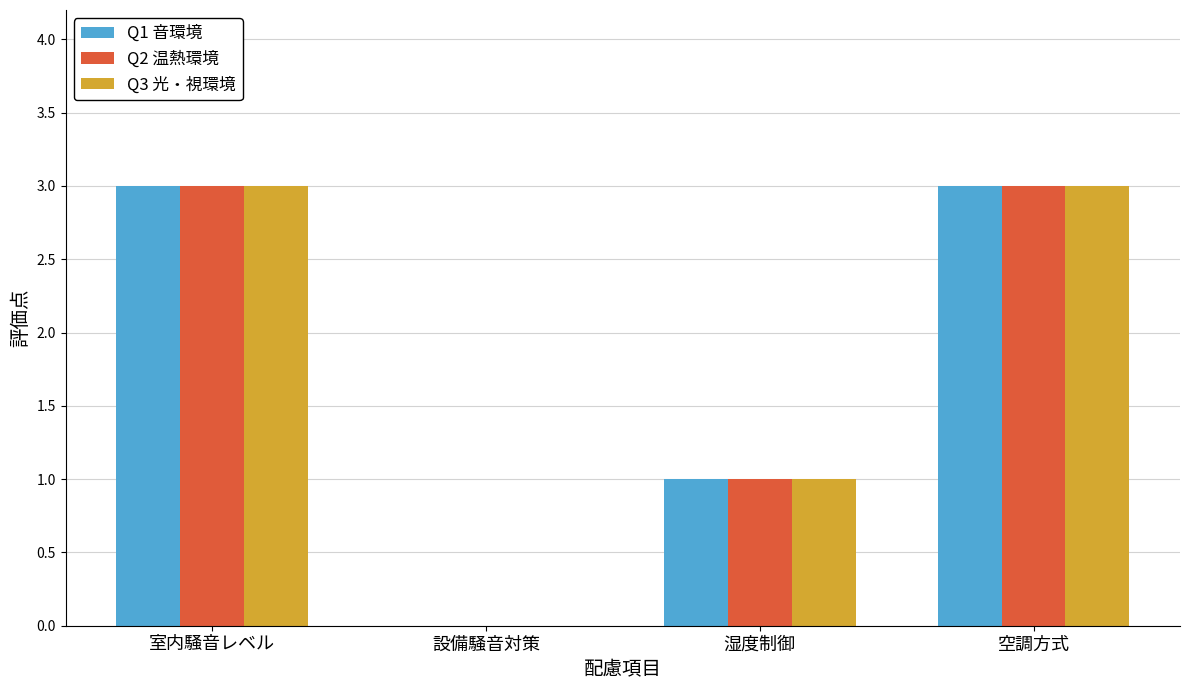

Is it true that Q3 光・視環境 equals 0 at 湿度制御?

False